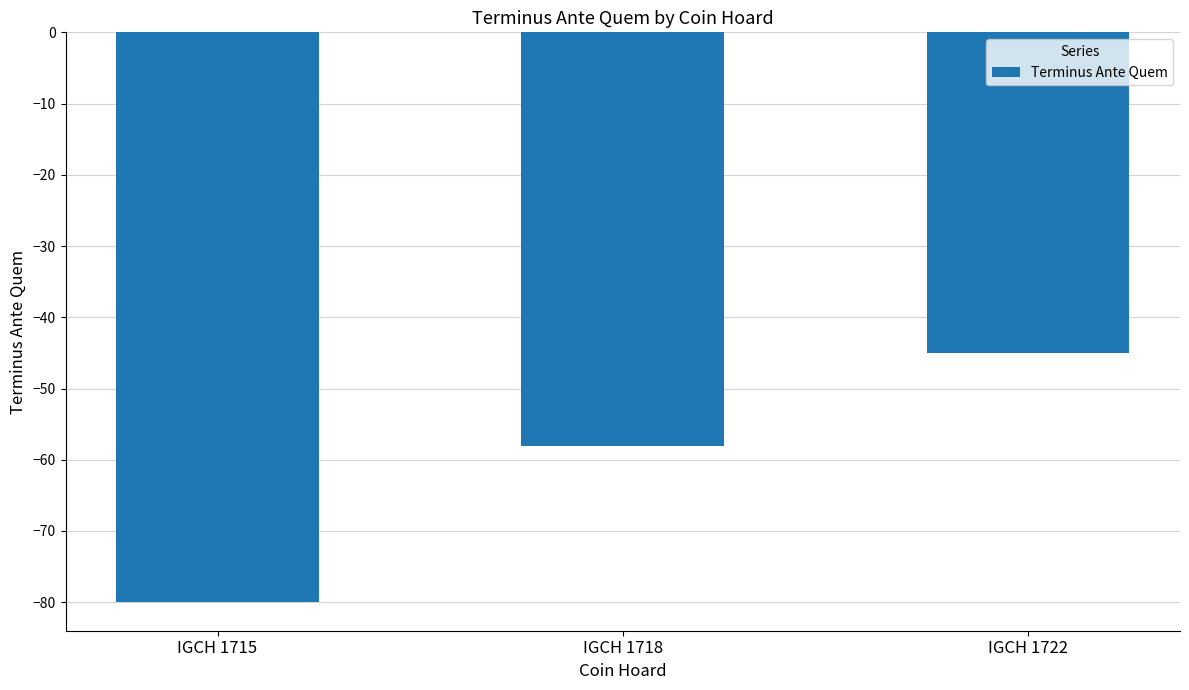

Is it true that the value at IGCH 1718 is -100?

False